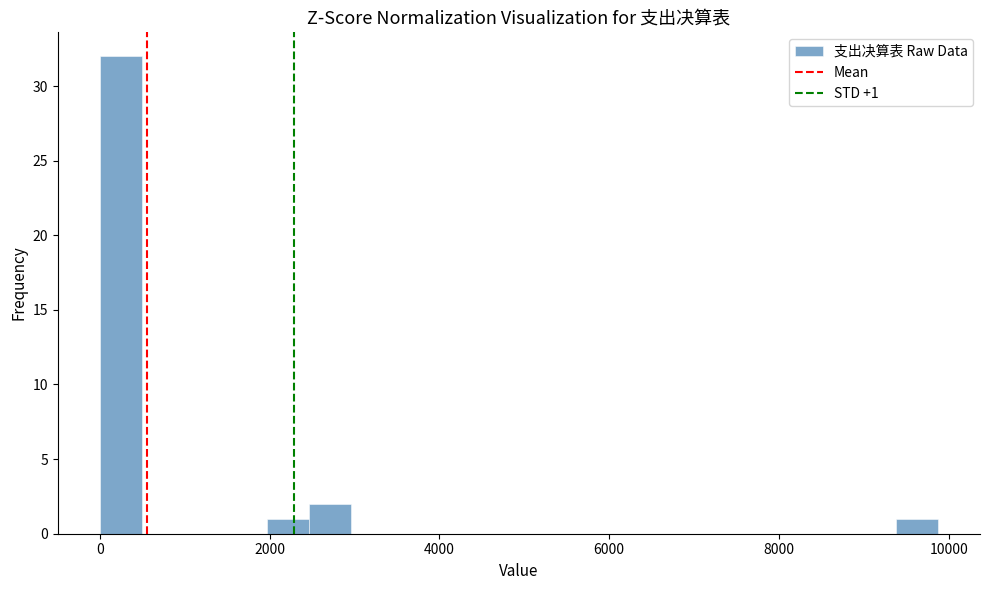

Read against the x-axis, roughly where is the centre of the tallest bar?

200